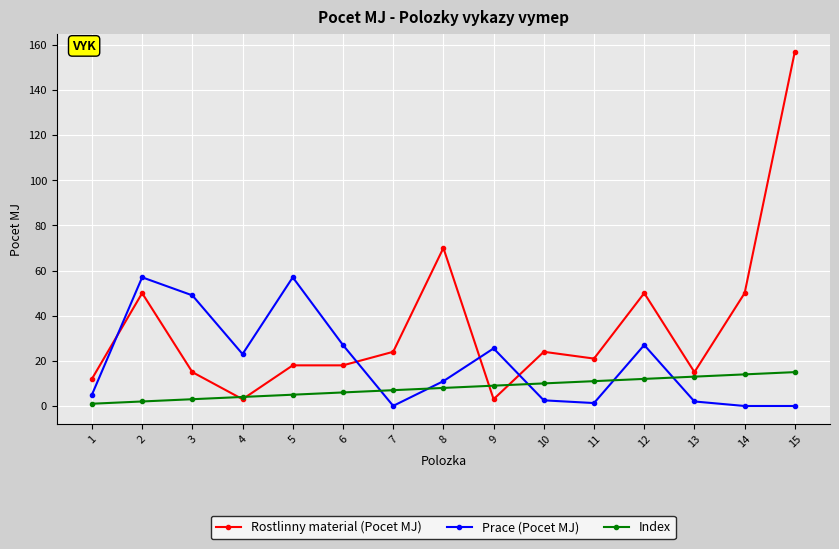

True or false: Index has a value of 4.9 at 13.

False